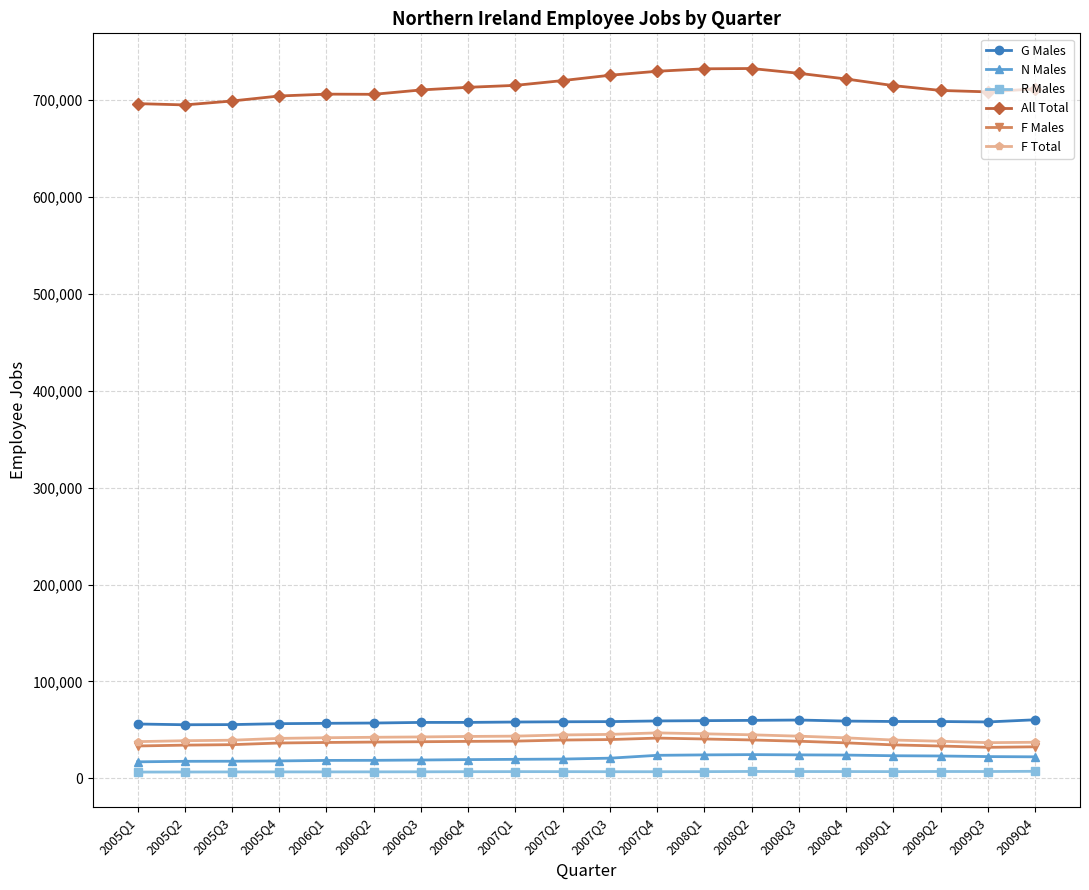

Is the value of G Males at 2009Q4 greater than the value of N Males at 2006Q4?

Yes